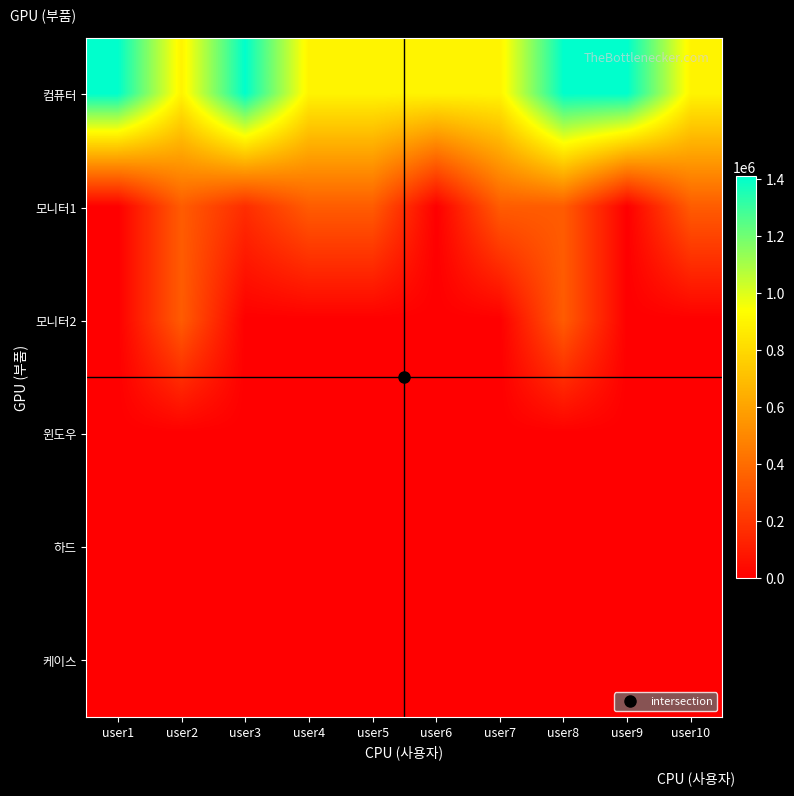

Between user2 and user9, which is larger?

user9